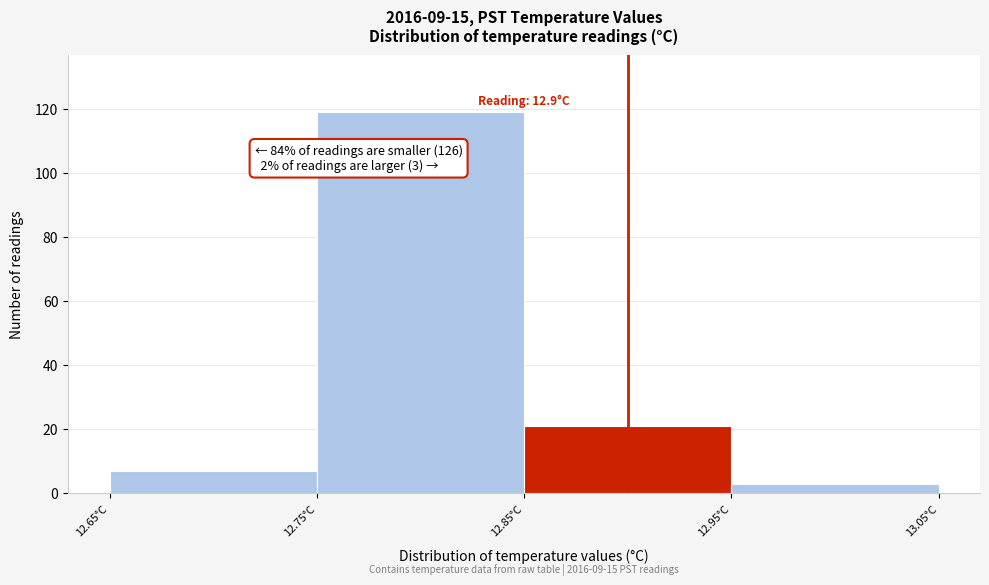

Which range on the x-axis has the tallest bar?

12.75 to 12.85